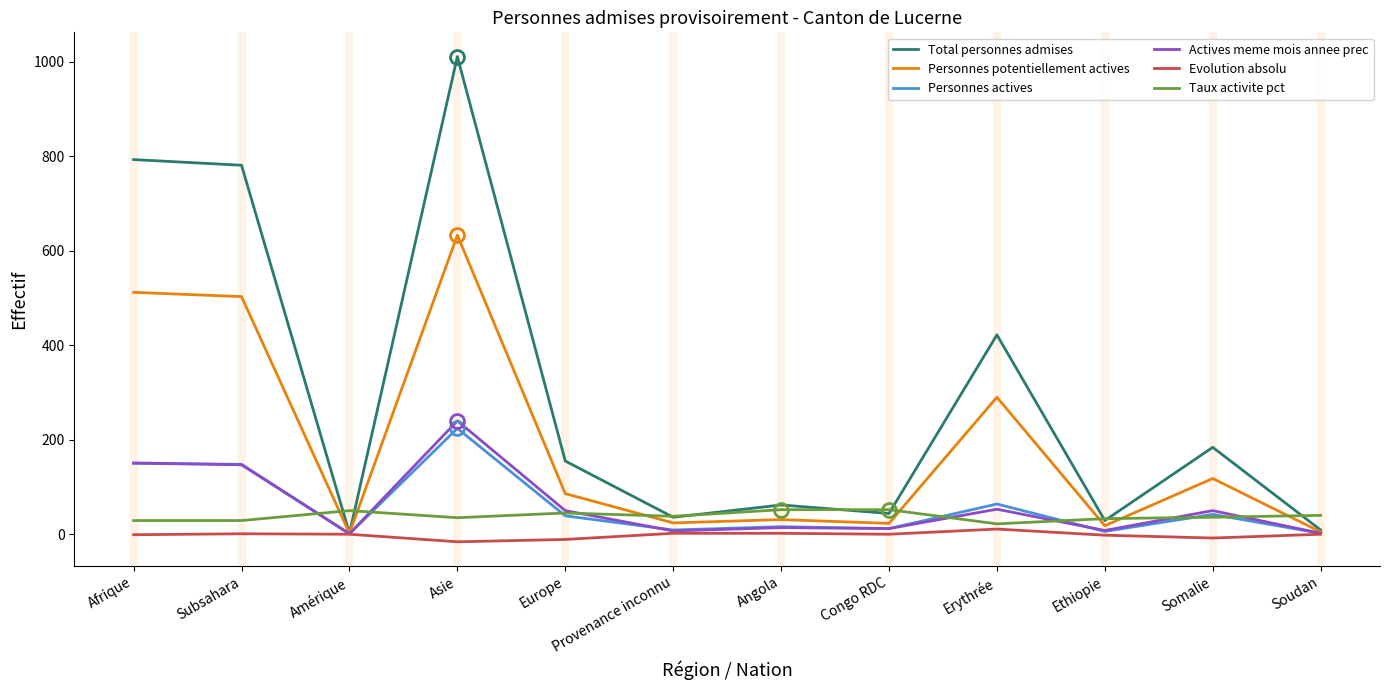

Which label corresponds to the largest value in the chart?

Asie